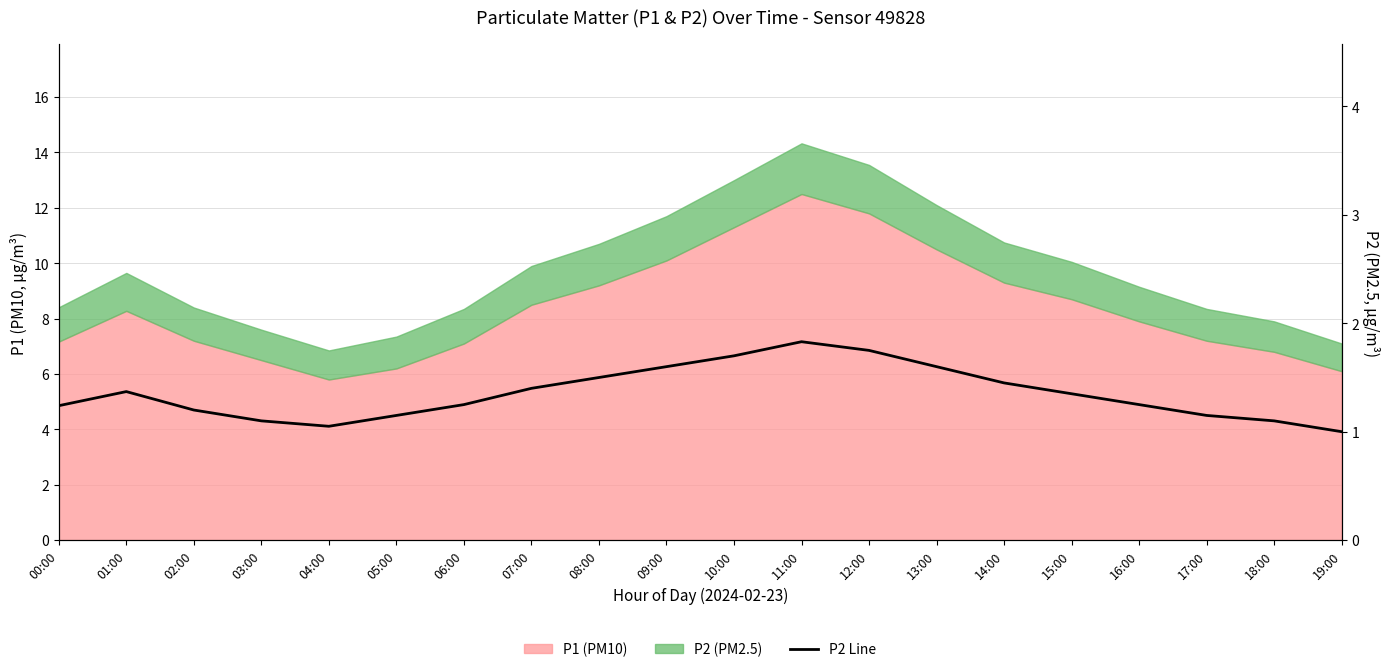

True or false: the data has more than 1 interior local peaks.

True